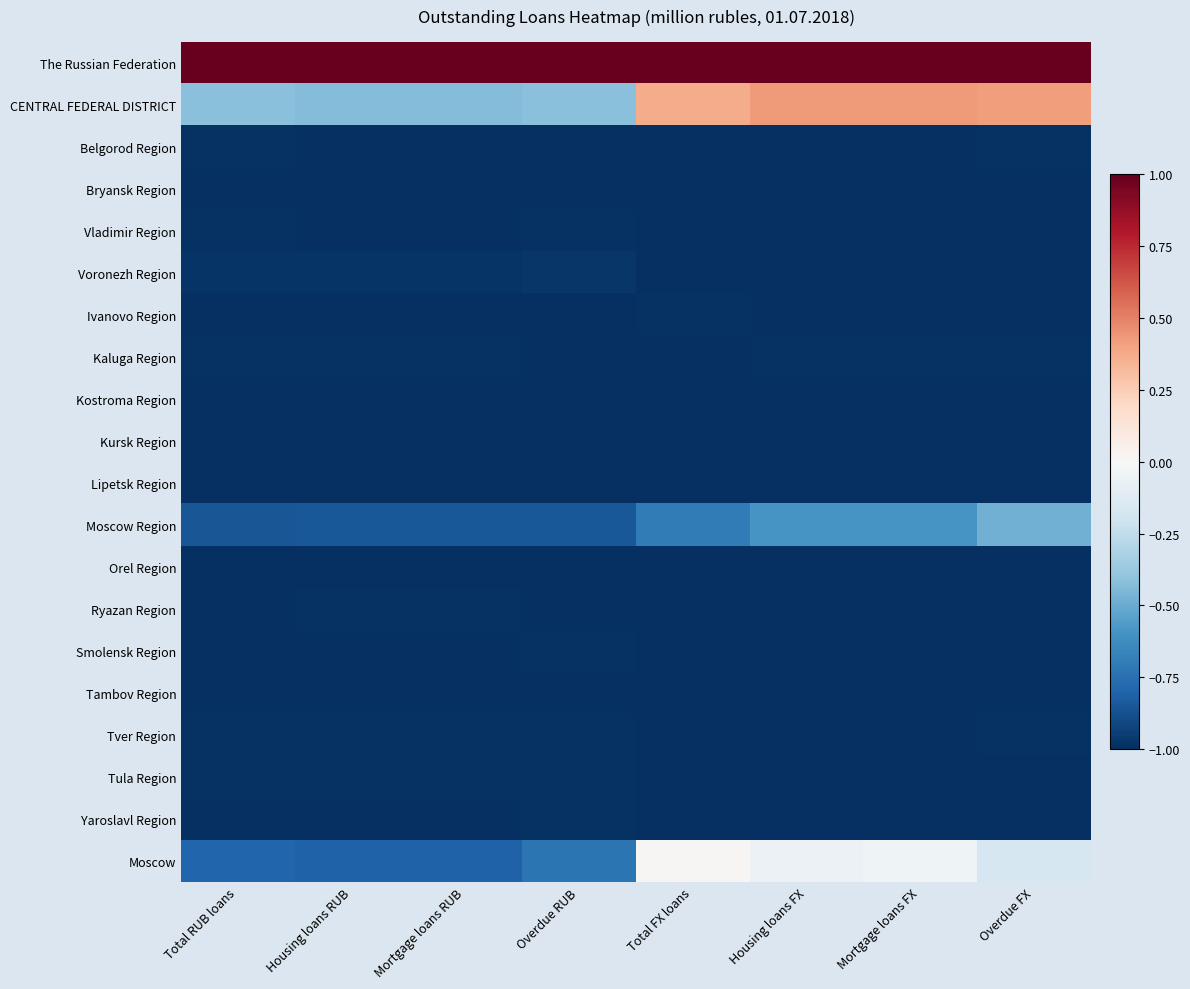

Reading left to right, extract all data points from this chart.

The Russian Federation: Total RUB loans=1.0	Housing loans RUB=1.0	Mortgage loans RUB=1.0	Overdue RUB=1.0	Total FX loans=1.0	Housing loans FX=1.0	Mortgage loans FX=1.0	Overdue FX=1.0
CENTRAL FEDERAL DISTRICT: Total RUB loans=-0.4	Housing loans RUB=-0.4	Mortgage loans RUB=-0.4	Overdue RUB=-0.4	Total FX loans=0.4	Housing loans FX=0.4	Mortgage loans FX=0.4	Overdue FX=0.4
Belgorod Region: Total RUB loans=-1.0	Housing loans RUB=-1.0	Mortgage loans RUB=-1.0	Overdue RUB=-1.0	Total FX loans=-1.0	Housing loans FX=-1.0	Mortgage loans FX=-1.0	Overdue FX=-1.0
Bryansk Region: Total RUB loans=-1.0	Housing loans RUB=-1.0	Mortgage loans RUB=-1.0	Overdue RUB=-1.0	Total FX loans=-1.0	Housing loans FX=-1.0	Mortgage loans FX=-1.0	Overdue FX=-1.0
Vladimir Region: Total RUB loans=-1.0	Housing loans RUB=-1.0	Mortgage loans RUB=-1.0	Overdue RUB=-1.0	Total FX loans=-1.0	Housing loans FX=-1.0	Mortgage loans FX=-1.0	Overdue FX=-1.0
Voronezh Region: Total RUB loans=-1.0	Housing loans RUB=-1.0	Mortgage loans RUB=-1.0	Overdue RUB=-1.0	Total FX loans=-1.0	Housing loans FX=-1.0	Mortgage loans FX=-1.0	Overdue FX=-1.0
Ivanovo Region: Total RUB loans=-1.0	Housing loans RUB=-1.0	Mortgage loans RUB=-1.0	Overdue RUB=-1.0	Total FX loans=-1.0	Housing loans FX=-1.0	Mortgage loans FX=-1.0	Overdue FX=-1.0
Kaluga Region: Total RUB loans=-1.0	Housing loans RUB=-1.0	Mortgage loans RUB=-1.0	Overdue RUB=-1.0	Total FX loans=-1.0	Housing loans FX=-1.0	Mortgage loans FX=-1.0	Overdue FX=-1.0
Kostroma Region: Total RUB loans=-1.0	Housing loans RUB=-1.0	Mortgage loans RUB=-1.0	Overdue RUB=-1.0	Total FX loans=-1.0	Housing loans FX=-1.0	Mortgage loans FX=-1.0	Overdue FX=-1.0
Kursk Region: Total RUB loans=-1.0	Housing loans RUB=-1.0	Mortgage loans RUB=-1.0	Overdue RUB=-1.0	Total FX loans=-1.0	Housing loans FX=-1.0	Mortgage loans FX=-1.0	Overdue FX=-1.0
Lipetsk Region: Total RUB loans=-1.0	Housing loans RUB=-1.0	Mortgage loans RUB=-1.0	Overdue RUB=-1.0	Total FX loans=-1.0	Housing loans FX=-1.0	Mortgage loans FX=-1.0	Overdue FX=-1.0
Moscow Region: Total RUB loans=-0.9	Housing loans RUB=-0.9	Mortgage loans RUB=-0.9	Overdue RUB=-0.8	Total FX loans=-0.7	Housing loans FX=-0.6	Mortgage loans FX=-0.6	Overdue FX=-0.5
Orel Region: Total RUB loans=-1.0	Housing loans RUB=-1.0	Mortgage loans RUB=-1.0	Overdue RUB=-1.0	Total FX loans=-1.0	Housing loans FX=-1.0	Mortgage loans FX=-1.0	Overdue FX=-1.0
Ryazan Region: Total RUB loans=-1.0	Housing loans RUB=-1.0	Mortgage loans RUB=-1.0	Overdue RUB=-1.0	Total FX loans=-1.0	Housing loans FX=-1.0	Mortgage loans FX=-1.0	Overdue FX=-1.0
Smolensk Region: Total RUB loans=-1.0	Housing loans RUB=-1.0	Mortgage loans RUB=-1.0	Overdue RUB=-1.0	Total FX loans=-1.0	Housing loans FX=-1.0	Mortgage loans FX=-1.0	Overdue FX=-1.0
Tambov Region: Total RUB loans=-1.0	Housing loans RUB=-1.0	Mortgage loans RUB=-1.0	Overdue RUB=-1.0	Total FX loans=-1.0	Housing loans FX=-1.0	Mortgage loans FX=-1.0	Overdue FX=-1.0
Tver Region: Total RUB loans=-1.0	Housing loans RUB=-1.0	Mortgage loans RUB=-1.0	Overdue RUB=-1.0	Total FX loans=-1.0	Housing loans FX=-1.0	Mortgage loans FX=-1.0	Overdue FX=-1.0
Tula Region: Total RUB loans=-1.0	Housing loans RUB=-1.0	Mortgage loans RUB=-1.0	Overdue RUB=-1.0	Total FX loans=-1.0	Housing loans FX=-1.0	Mortgage loans FX=-1.0	Overdue FX=-1.0
Yaroslavl Region: Total RUB loans=-1.0	Housing loans RUB=-1.0	Mortgage loans RUB=-1.0	Overdue RUB=-1.0	Total FX loans=-1.0	Housing loans FX=-1.0	Mortgage loans FX=-1.0	Overdue FX=-1.0
Moscow: Total RUB loans=-0.8	Housing loans RUB=-0.8	Mortgage loans RUB=-0.8	Overdue RUB=-0.7	Total FX loans=0.0	Housing loans FX=-0.1	Mortgage loans FX=-0.0	Overdue FX=-0.2